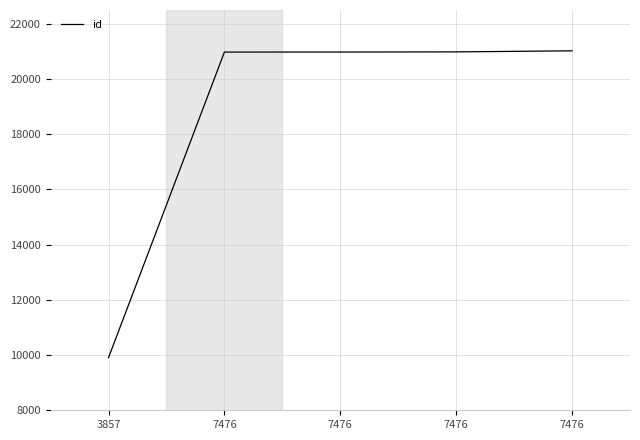

Rank the categories by value from lowest to highest.

3857, 7476, 7476, 7476, 7476